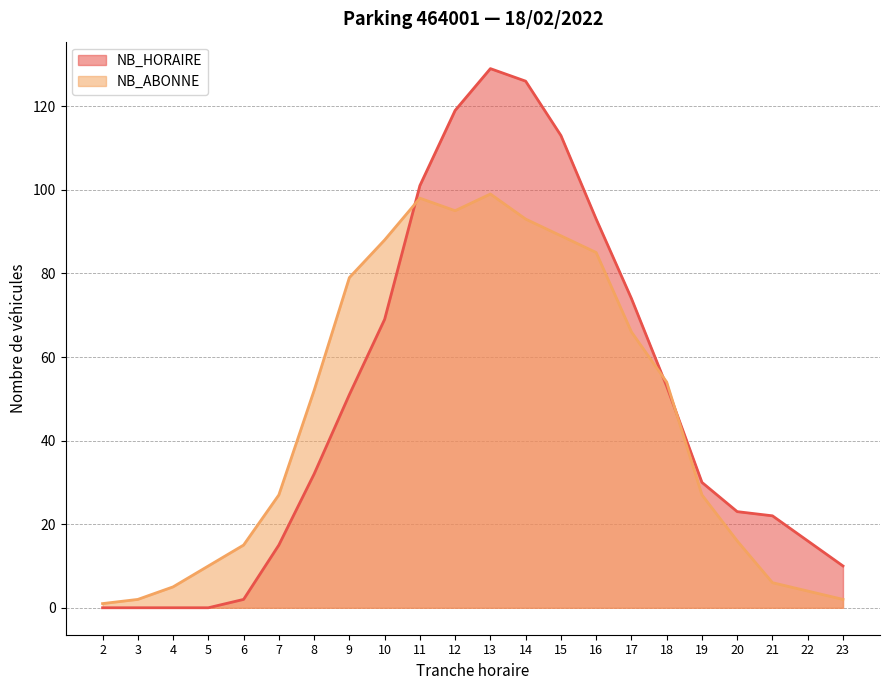

How many values in the NB_ABONNE series are below 52?

11